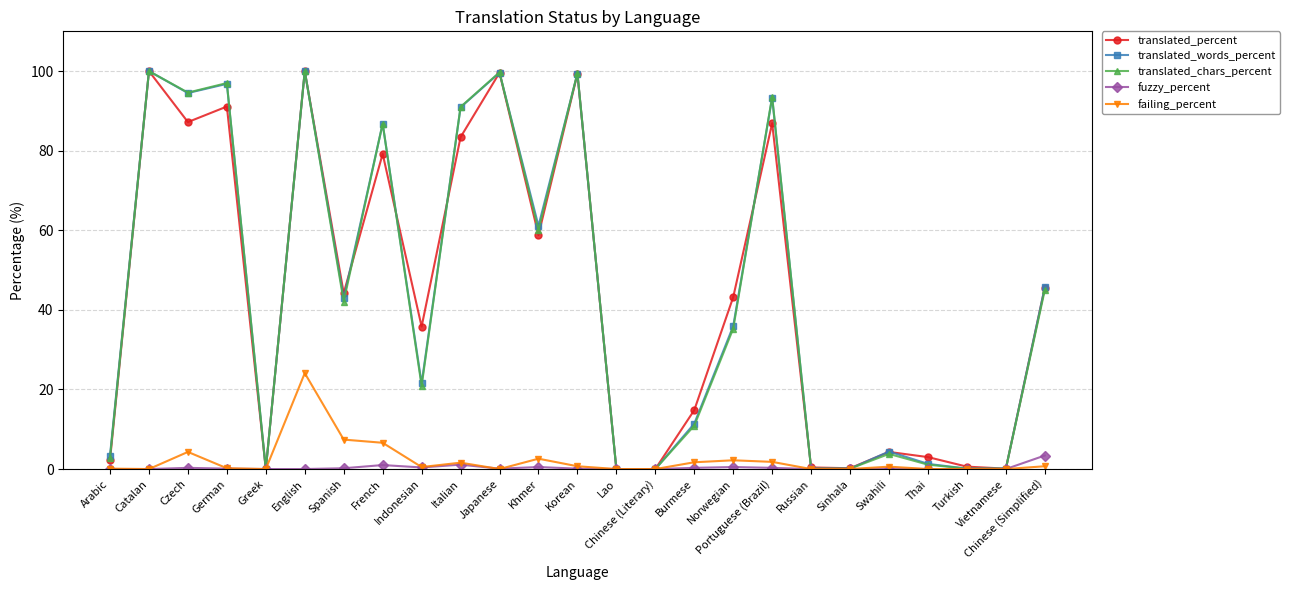

The translated_words_percent series shows 4.4 at Swahili. True or false?

True